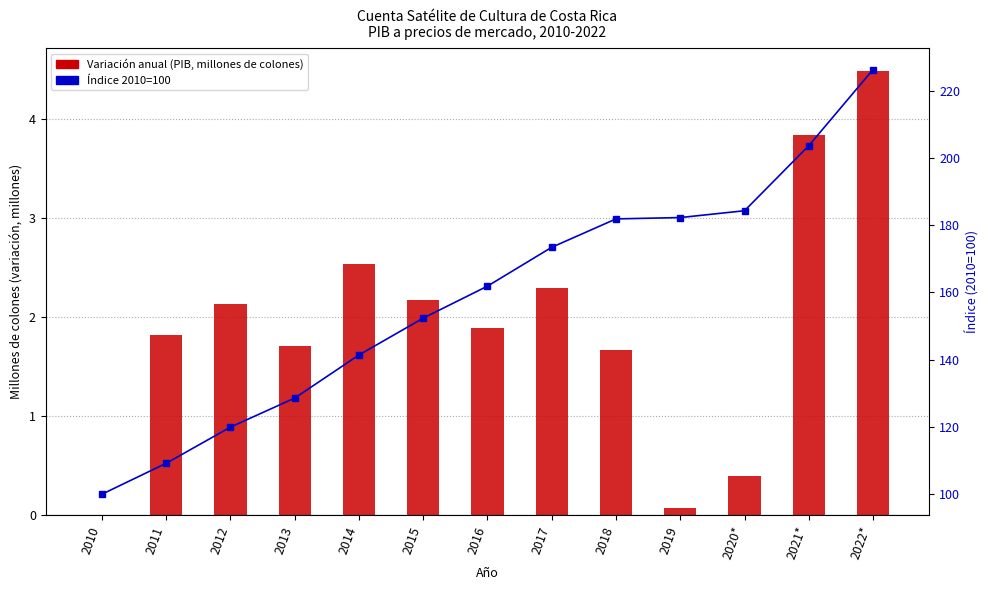

Does the chart contain stacked bars?

No